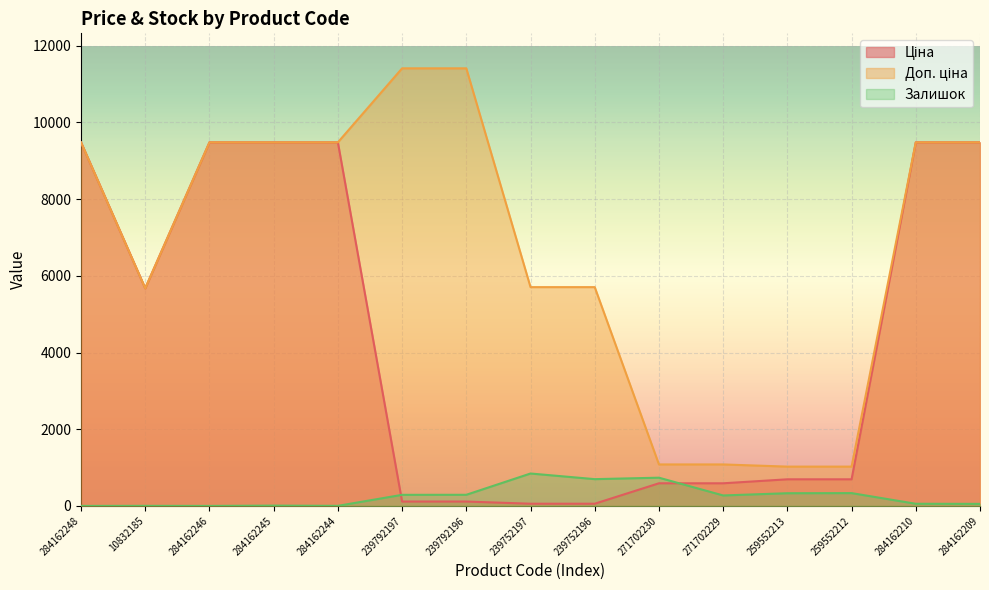

Where does the Залишок series first go above 273?

239792197